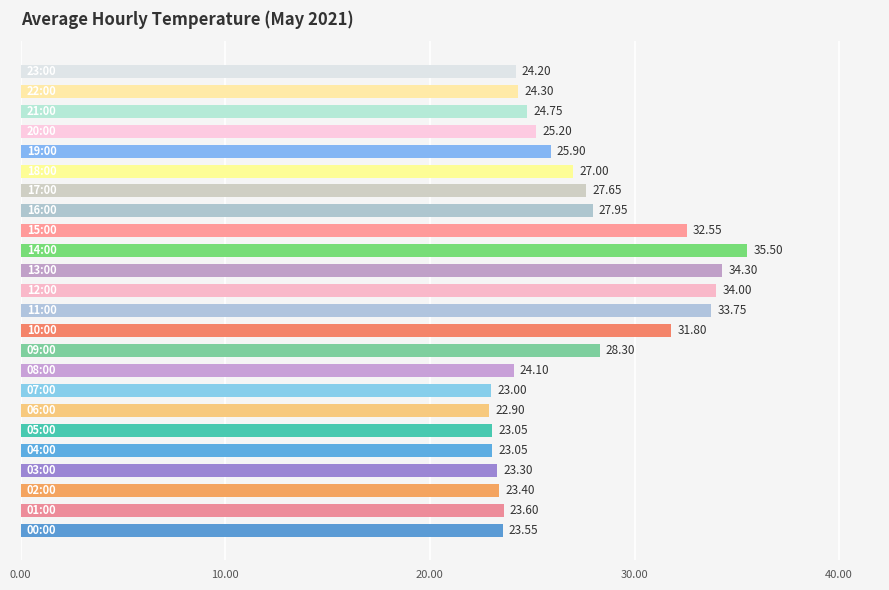

Count the number of values greater than 25.

12